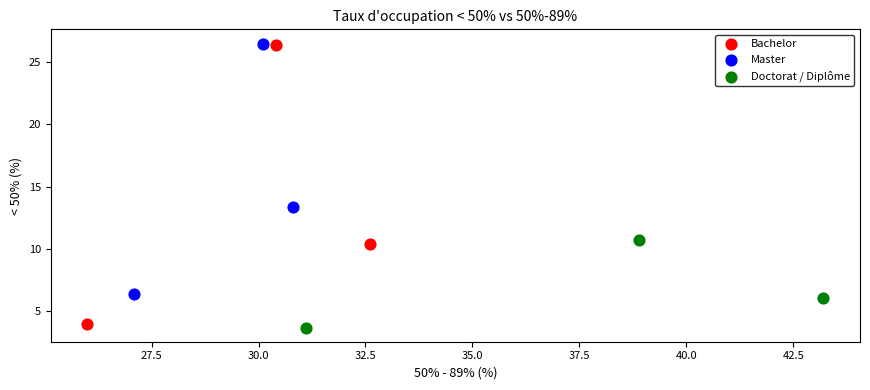

Which series has the largest Y range (max minus min)?

Bachelor